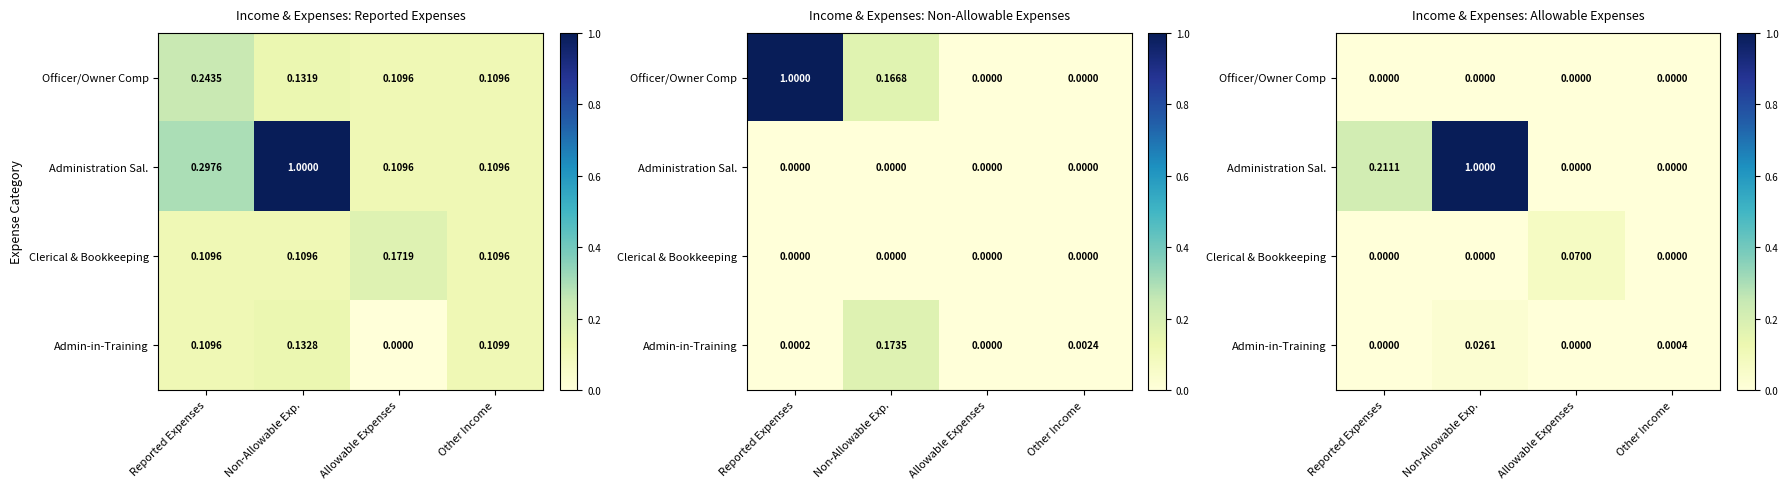

Rank the categories by Clerical & Bookkeeping value from highest to lowest.

Allowable Expenses, Reported Expenses, Non-Allowable Exp., Other Income